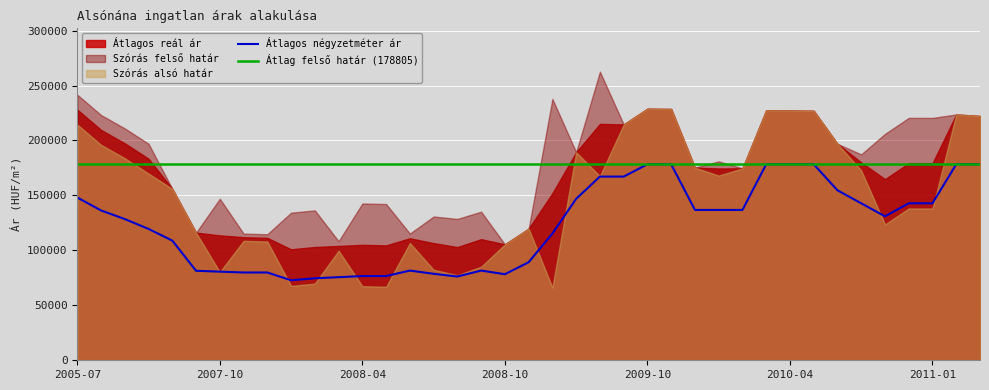

Is the value of Átlagos négyzetméter ár at 2007-07 greater than the value of Szórás alsó határ at 2009-11?

No